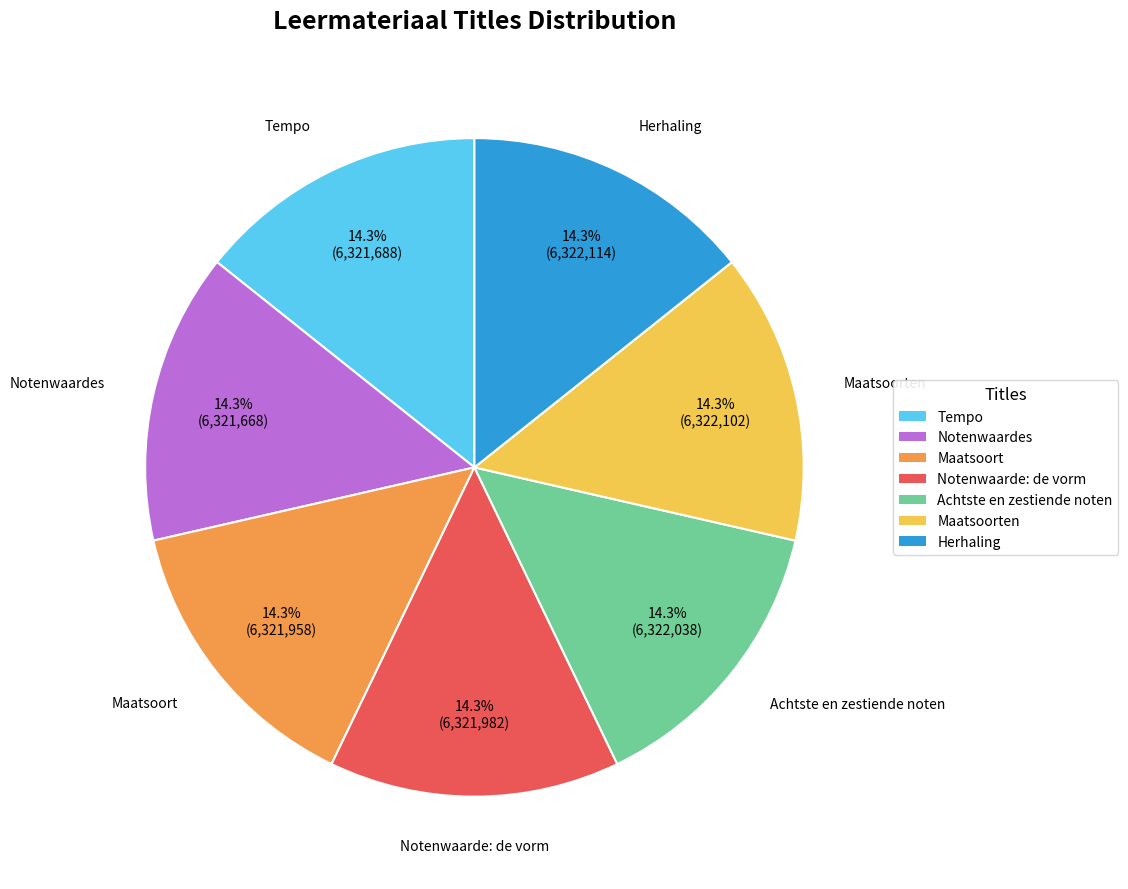

What is the ratio of the value at Maatsoort to the value at Tempo?

1.0